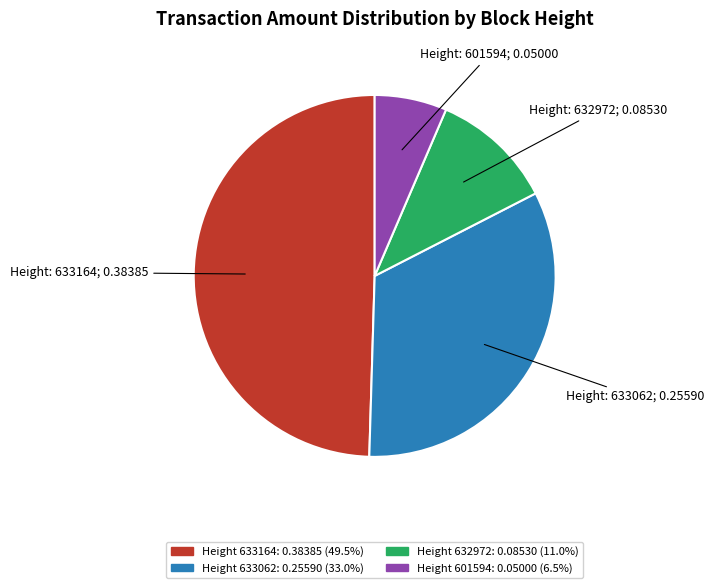

How many segments does this pie chart have?

4